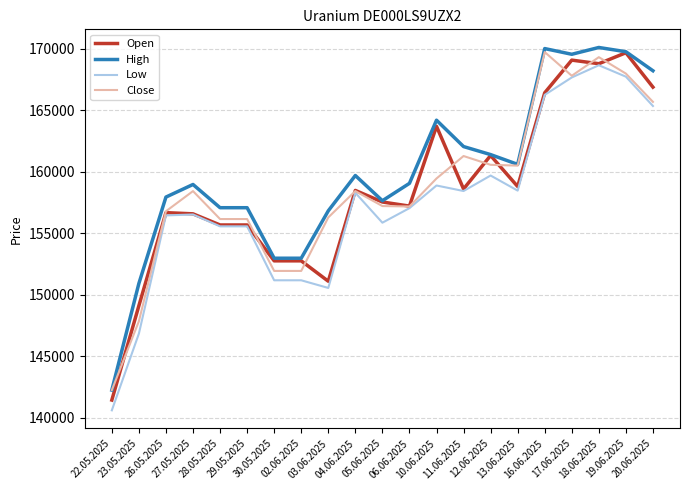

What is the maximum value shown in the chart?

170098